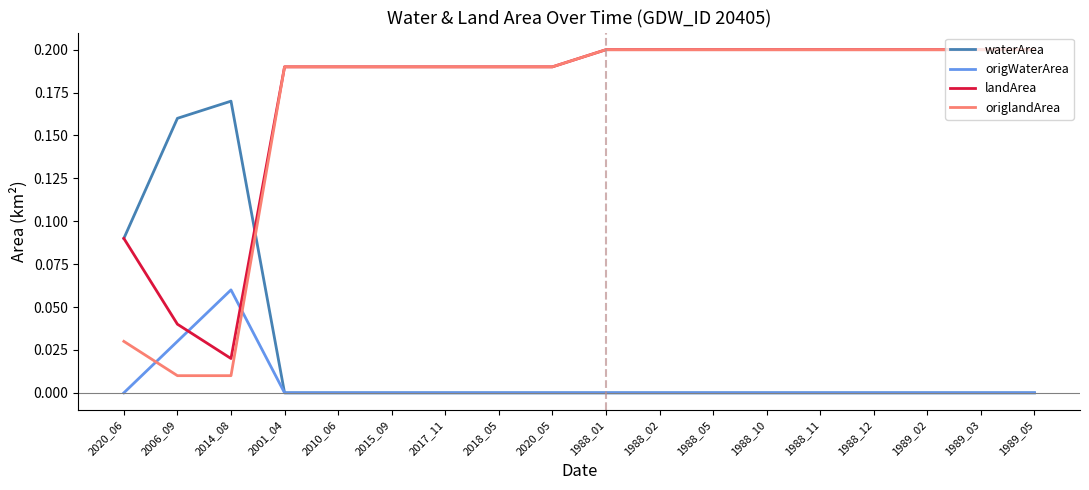

True or false: origlandArea and waterArea intersect in this chart.

True